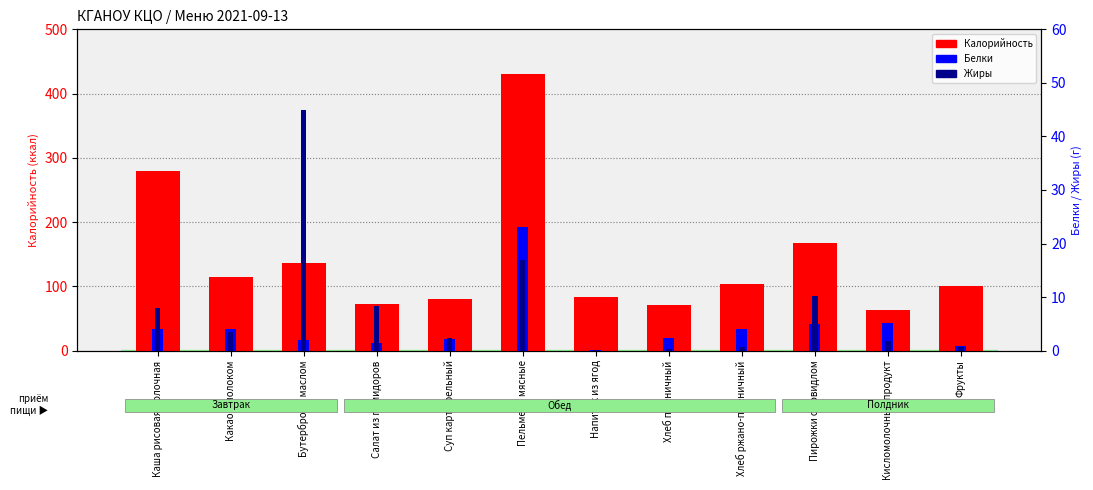

What is the lowest value of the Белки series?

0.1